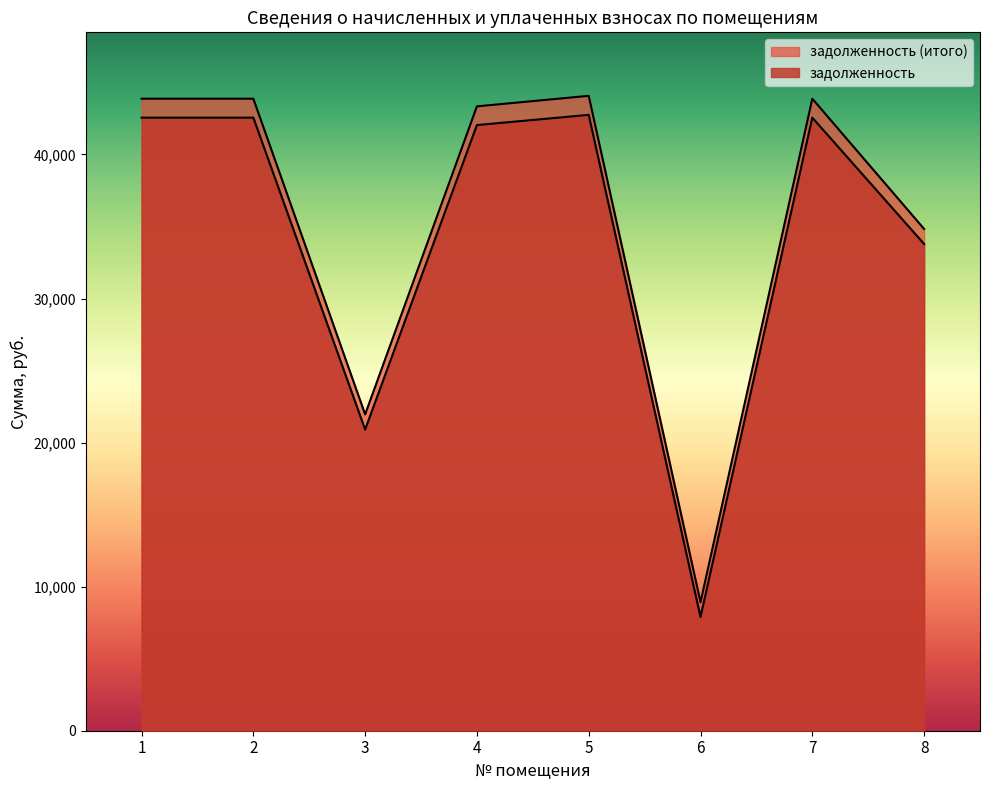

Which series has the largest range (max minus min)?

задолженность (итого)